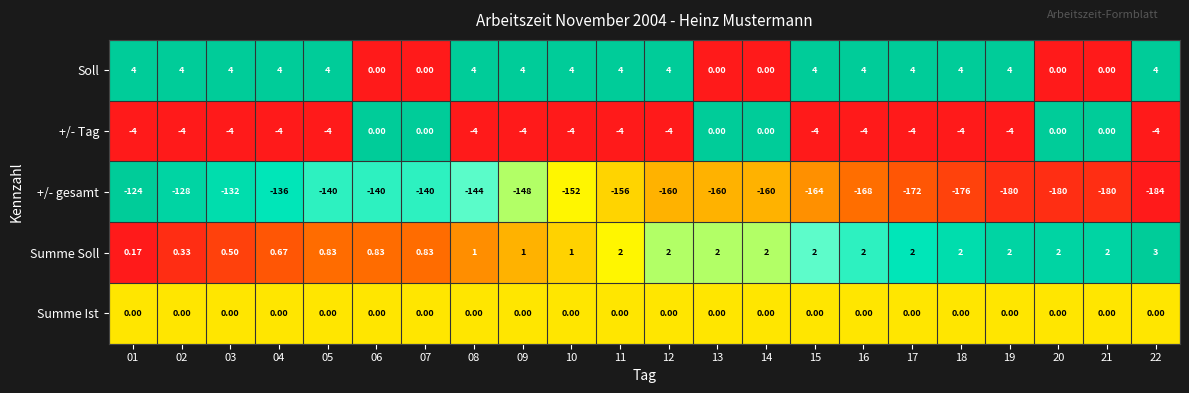

Which series has the largest total across all categories?

Soll